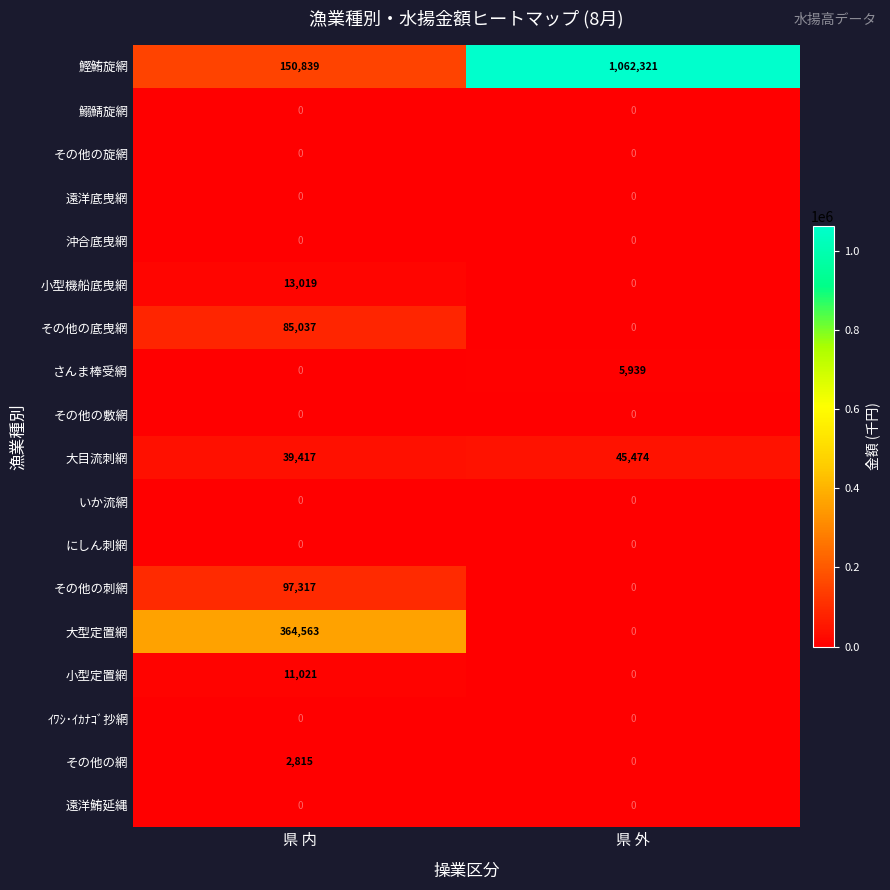

Is it true that 遠洋鮪延縄 equals 0 at 県 外?

True